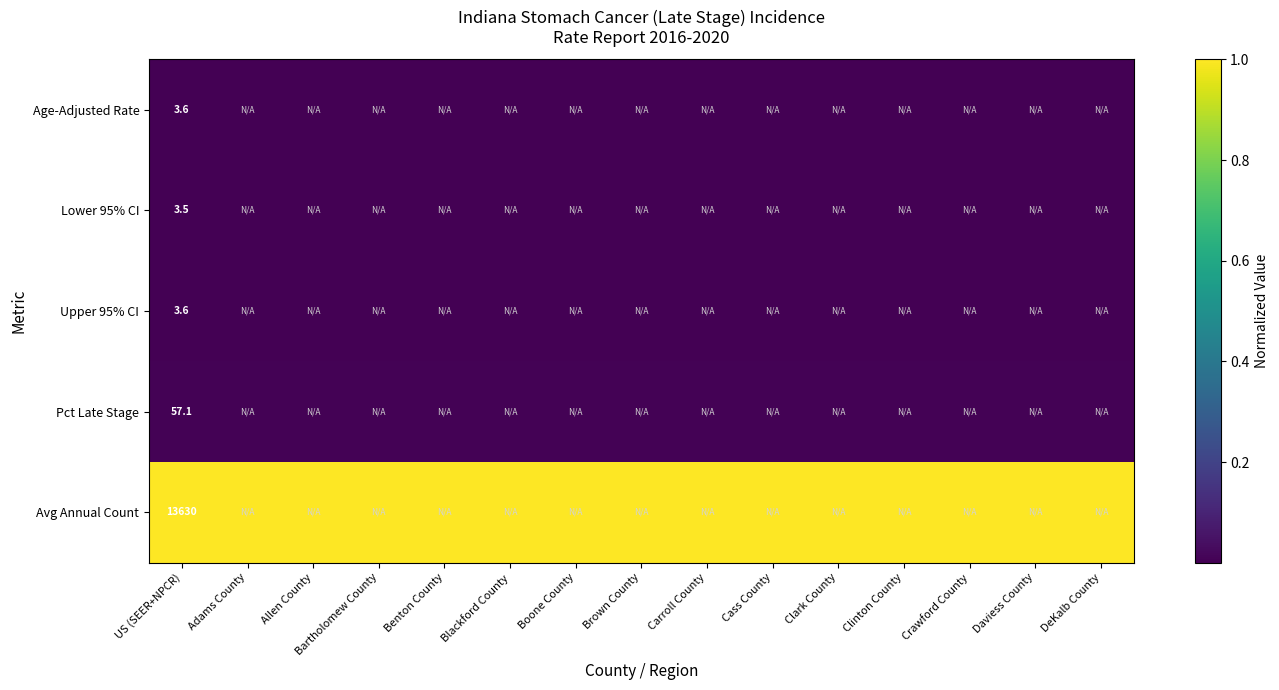

At Carroll County, list the series in order from smallest to largest.

Lower 95% CI, Age-Adjusted Rate, Upper 95% CI, Pct Late Stage, Avg Annual Count